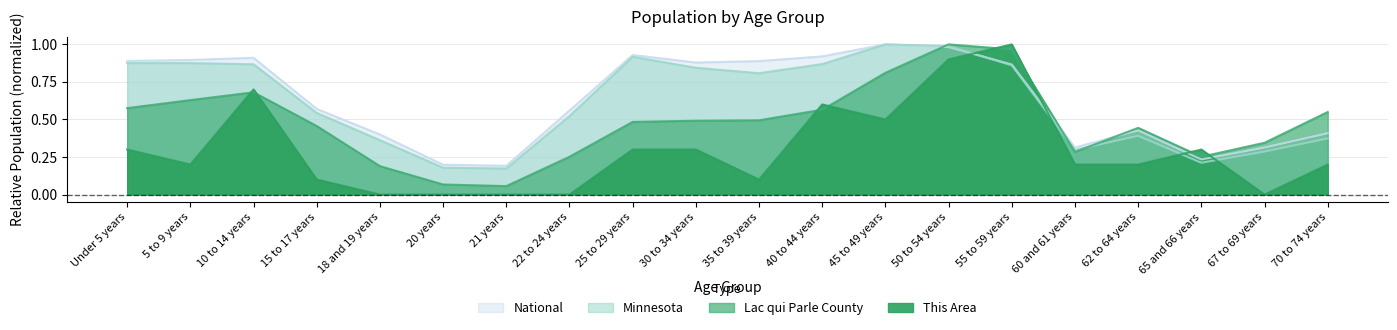

At 10 to 14 years, list the series in order from largest to smallest.

National, Minnesota, This Area, Lac qui Parle County